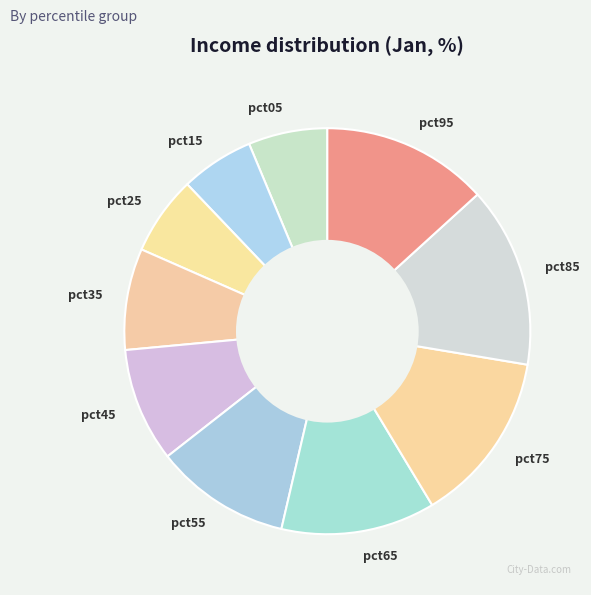

Is the sum of pct45 and pct75 greater than half?

No